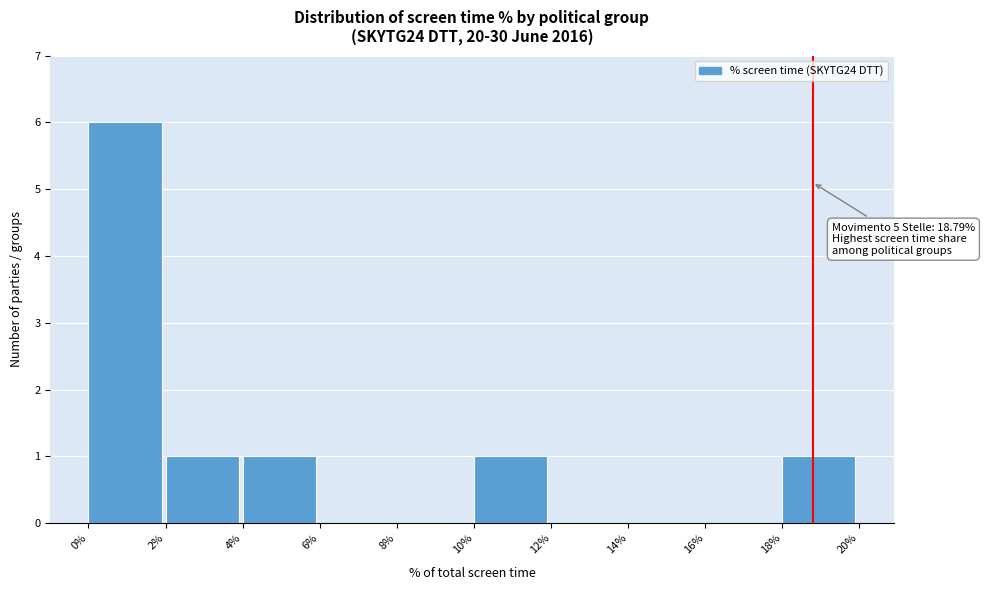

Which range on the x-axis has the tallest bar?

0% to 2%